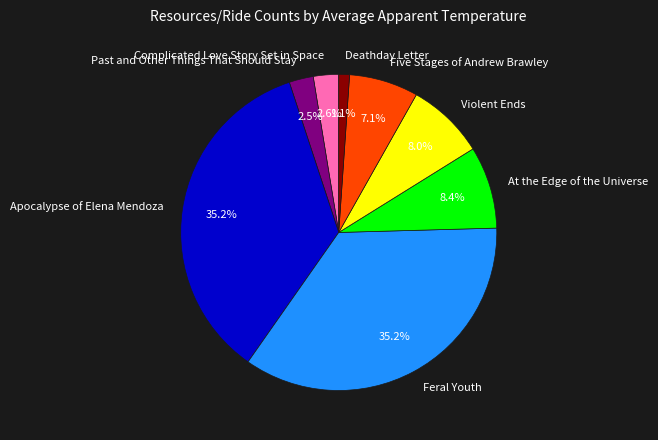

Is it true that Past and Other Things That Should Stay is 13% of the pie?

False